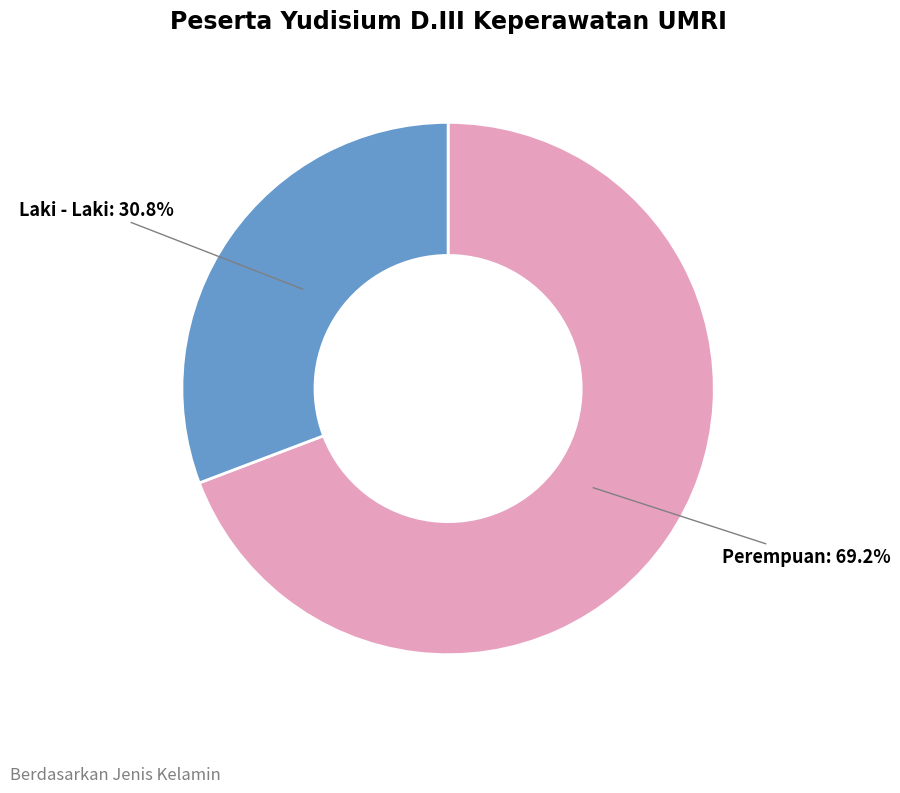

Is there a majority slice in this chart?

Yes